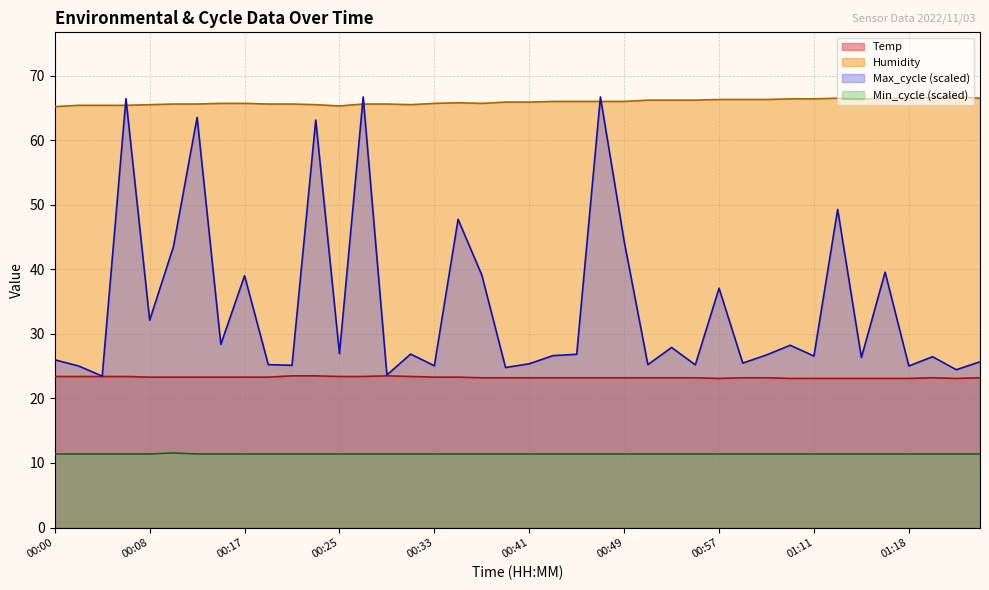

List the series in order of their peak value, highest first.

Humidity, Temp